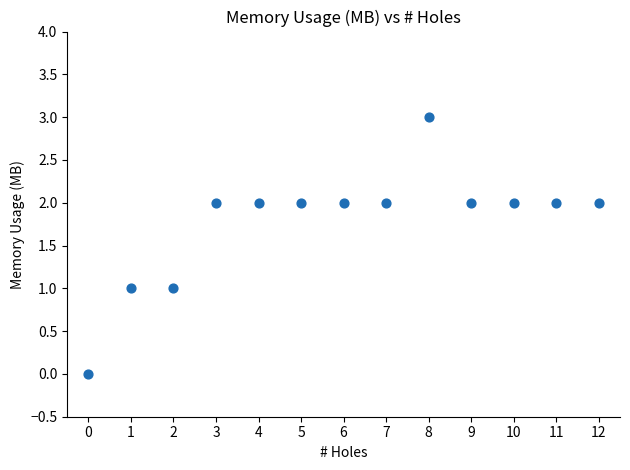

What is the range of Y values (max minus min)?

3